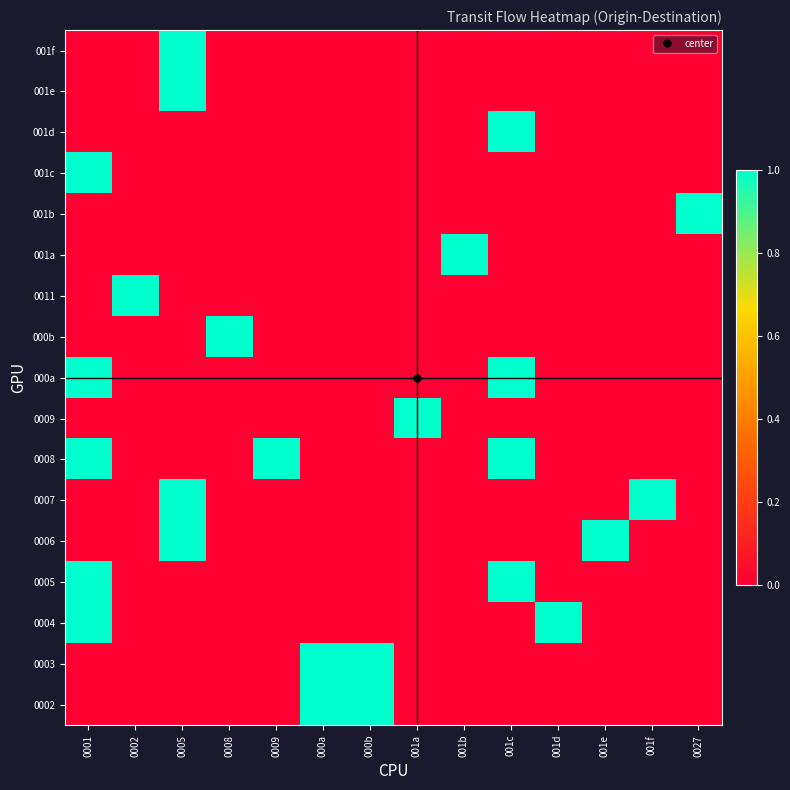

At how many categories does at least one series exceed 0?

14